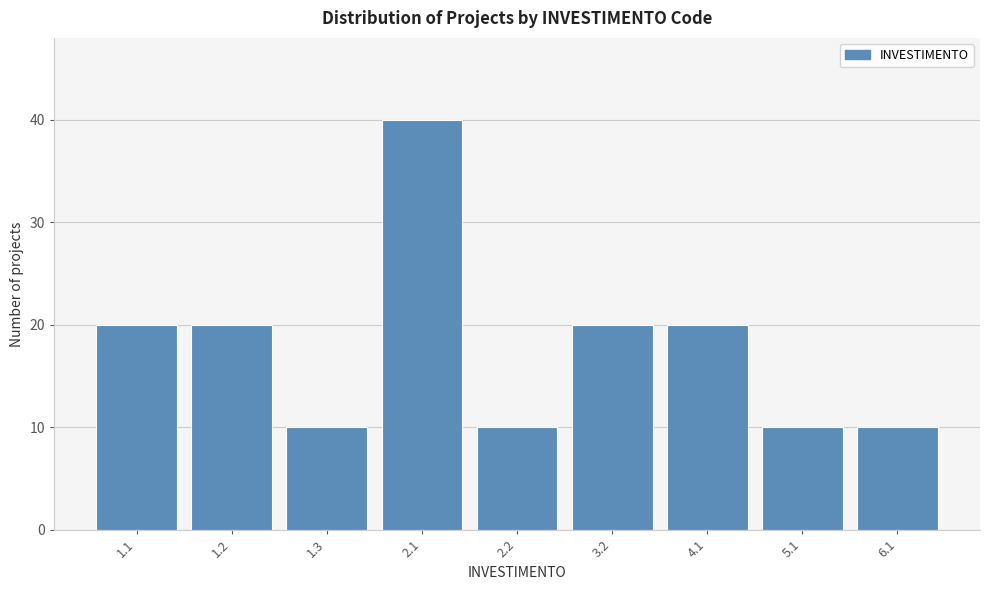

Reading left to right, list all the values displayed in this chart.

1.1=20	1.2=20	1.3=10	2.1=40	2.2=10	3.2=20	4.1=20	5.1=10	6.1=10